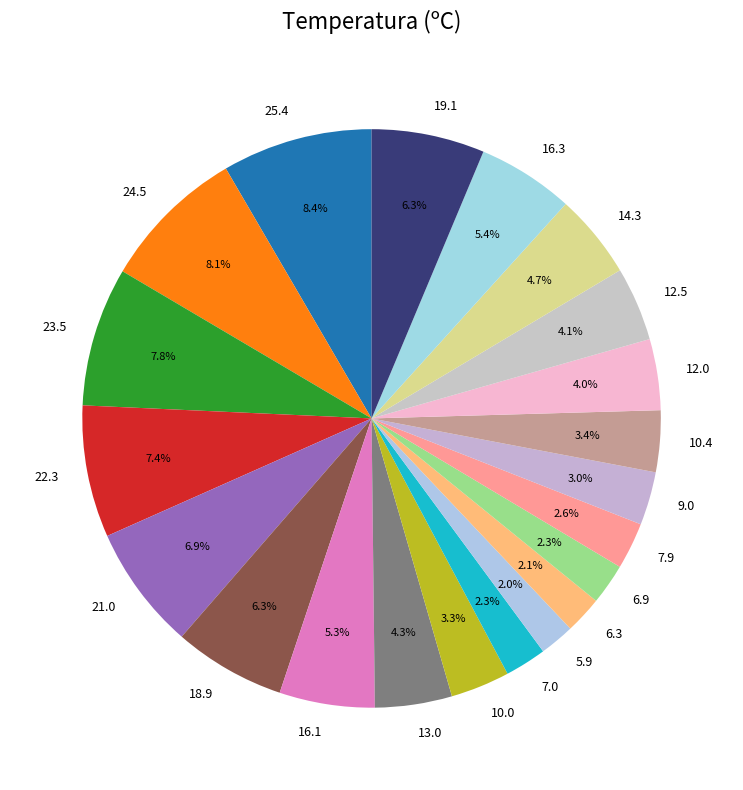

To the nearest percent, what is the difference between the 19.1 and 12.0 slice percentages?

2%